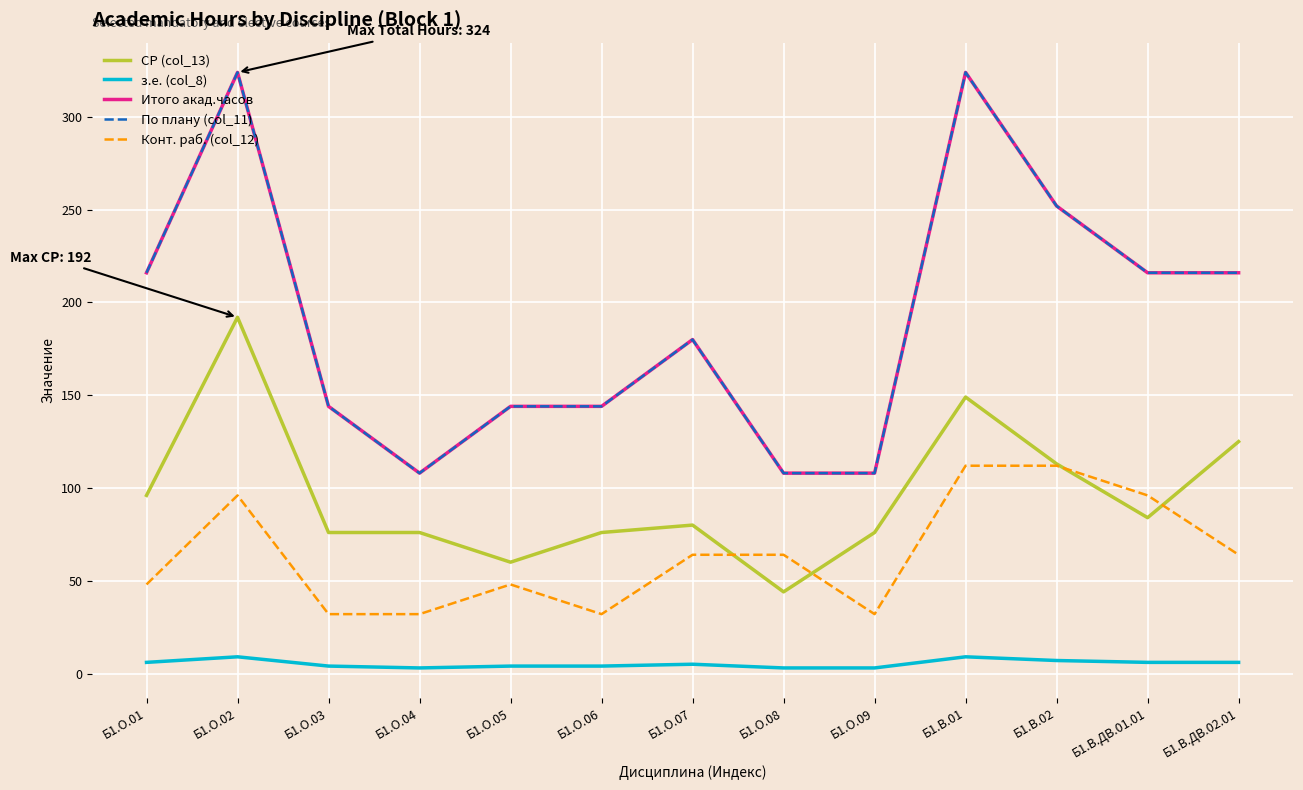

Is this an area chart (filled region under the line)?

No